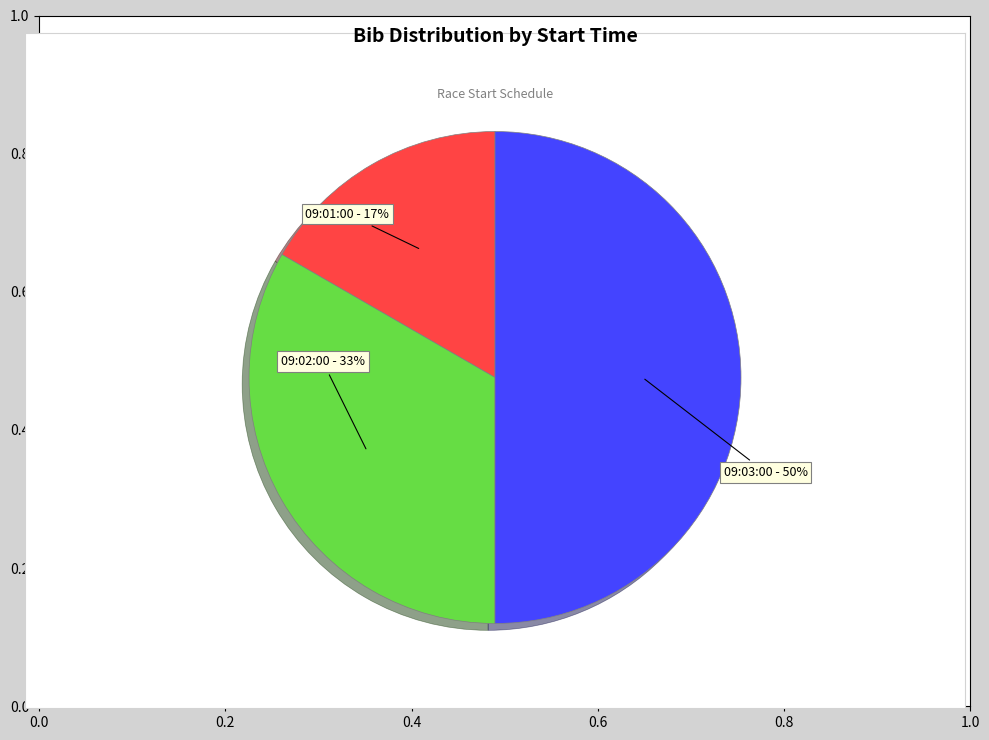

To the nearest percent, what percentage of the pie is 09:02:00?

33%